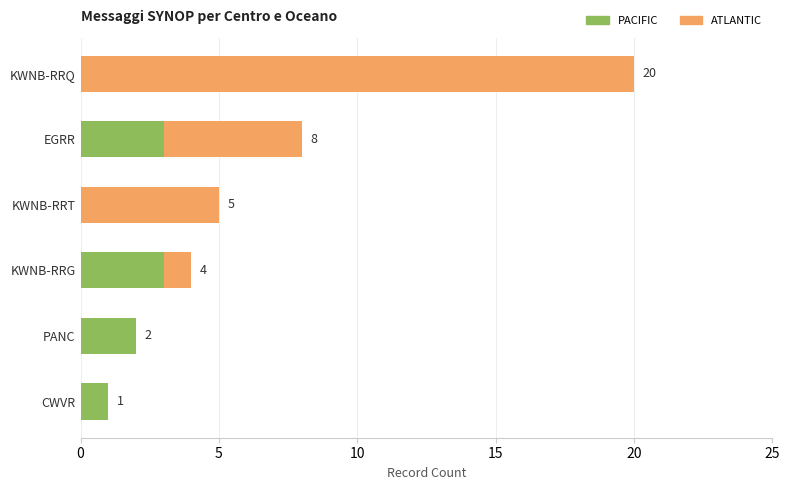

What is the sum of the PACIFIC values at KWNB-RRQ and EGRR?

3